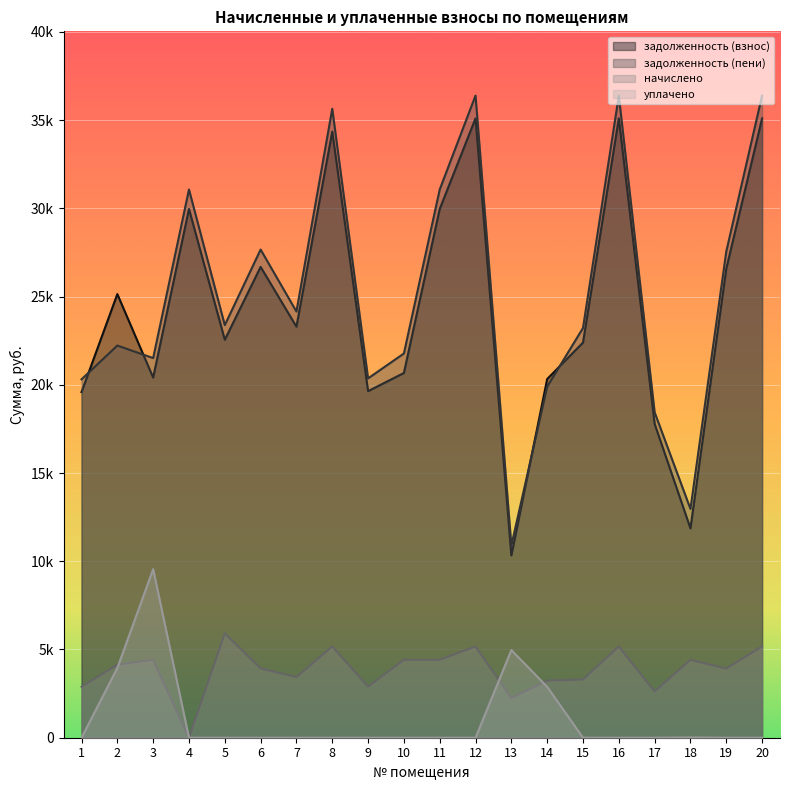

Reading left to right, transcribe all the data shown in this chart.

задолженность (взнос): 1=19587.1	2=25140.2	3=20409.7	4=29962.9	5=22551.5	6=26680.8	7=23292.7	8=34347.1	9=19640.1	10=20669.0	11=29962.9	12=35097.9	13=10331.1	14=20325.4	15=22392.8	16=35097.9	17=17787.1	18=11864.5	19=26574.8	20=35097.9
задолженность (пени): 1=20308.6	2=22224.8	3=21513.3	4=31066.6	5=23382.2	6=27663.6	7=24150.7	8=35640.0	9=20363.5	10=21772.7	11=31066.6	12=36390.7	13=10894.6	14=19894.2	15=23217.6	16=36390.7	17=18442.3	18=12968.2	19=27553.7	20=36390.7
начислено: 1=2886.0	2=4141.8	3=4414.8	4=0.0	5=5912.5	6=3931.2	7=3432.0	8=5171.4	9=2893.8	10=4414.8	11=4414.8	12=5171.4	13=2254.2	14=3237.0	15=3299.4	16=5171.4	17=2620.8	18=4414.8	19=3915.6	20=5171.4
уплачено: 1=0.0	2=3950.9	3=9553.2	4=0.0	5=0.0	6=0.0	7=0.0	8=0.0	9=0.0	10=0.0	11=0.0	12=0.0	13=4967.9	14=2884.4	15=0.0	16=0.0	17=0.0	18=15.0	19=0.0	20=0.0